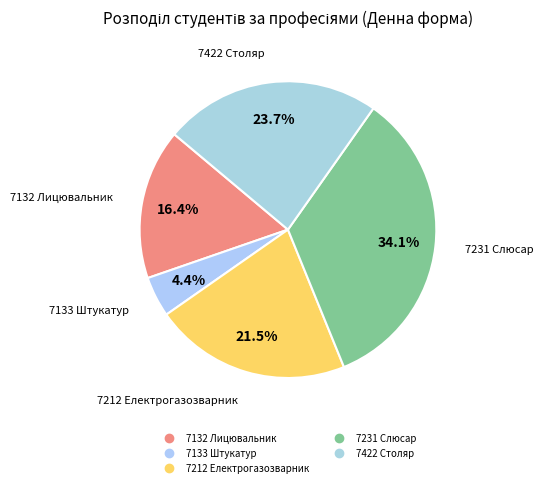

How many segments does this pie chart have?

5